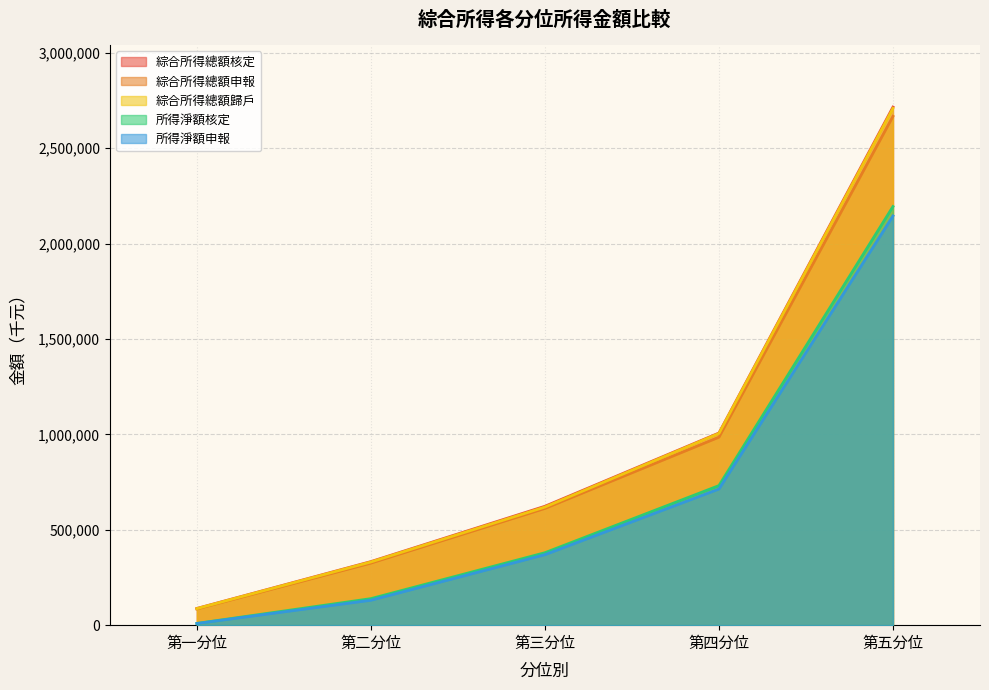

At 第二分位, list the series in order from largest to smallest.

綜合所得總額核定, 綜合所得總額歸戶, 綜合所得總額申報, 所得淨額核定, 所得淨額申報